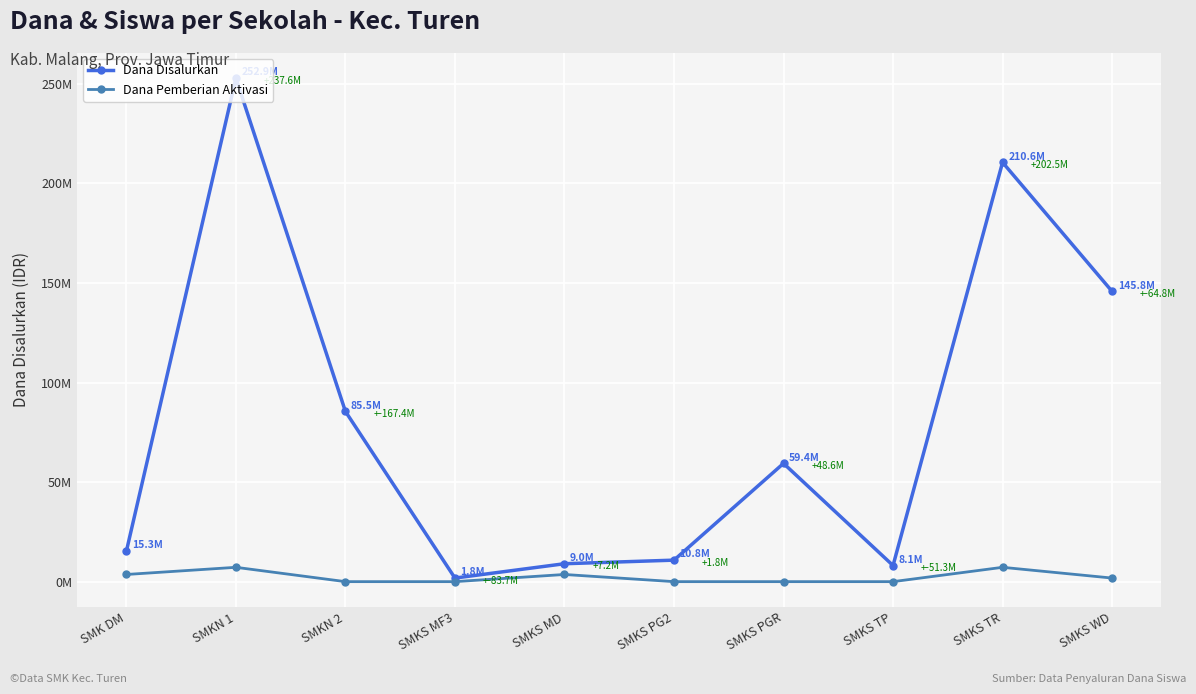

What position from the left is SMKN 1?

2